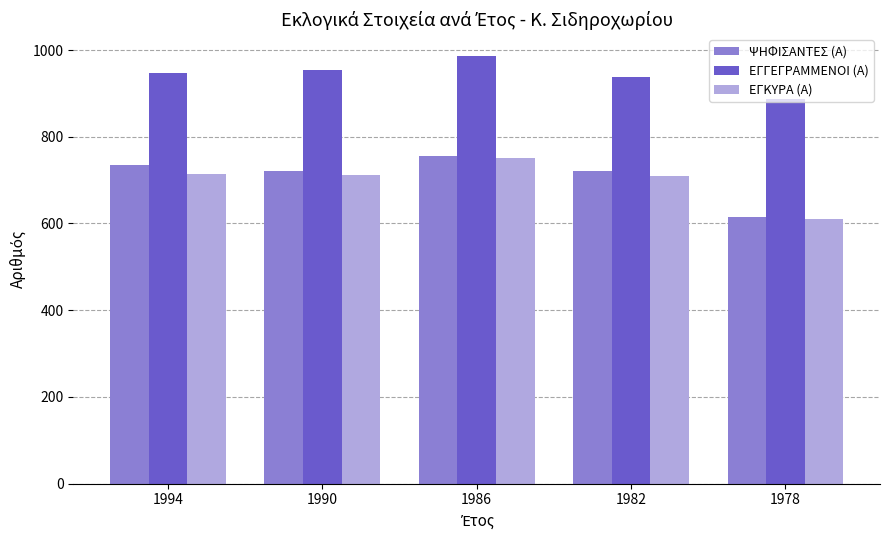

Which series has the largest total across all categories?

ΕΓΓΕΓΡΑΜΜΕΝΟΙ (Α)